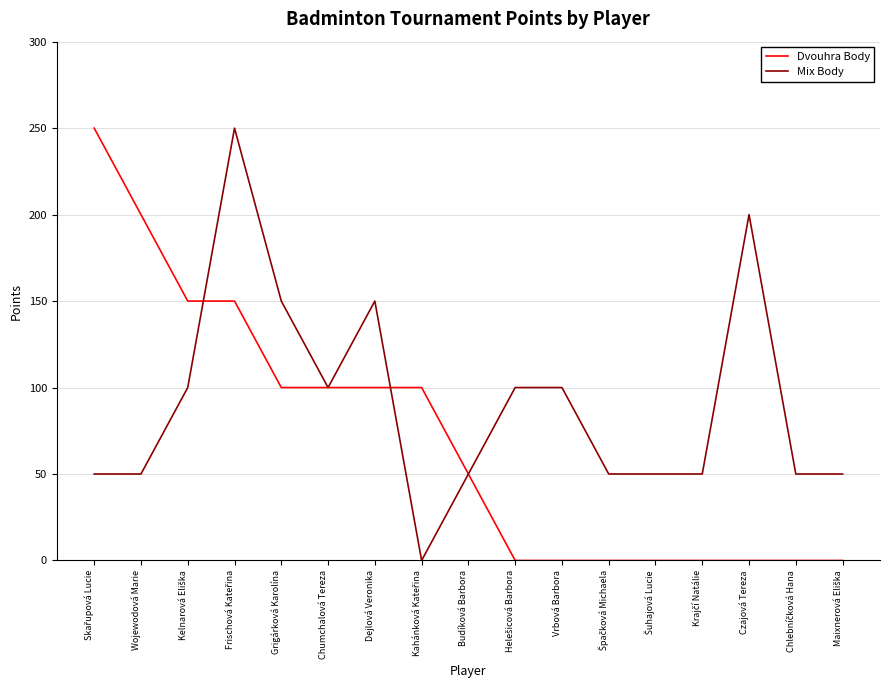

Rank the series by their average value, from highest to lowest.

Mix Body, Dvouhra Body